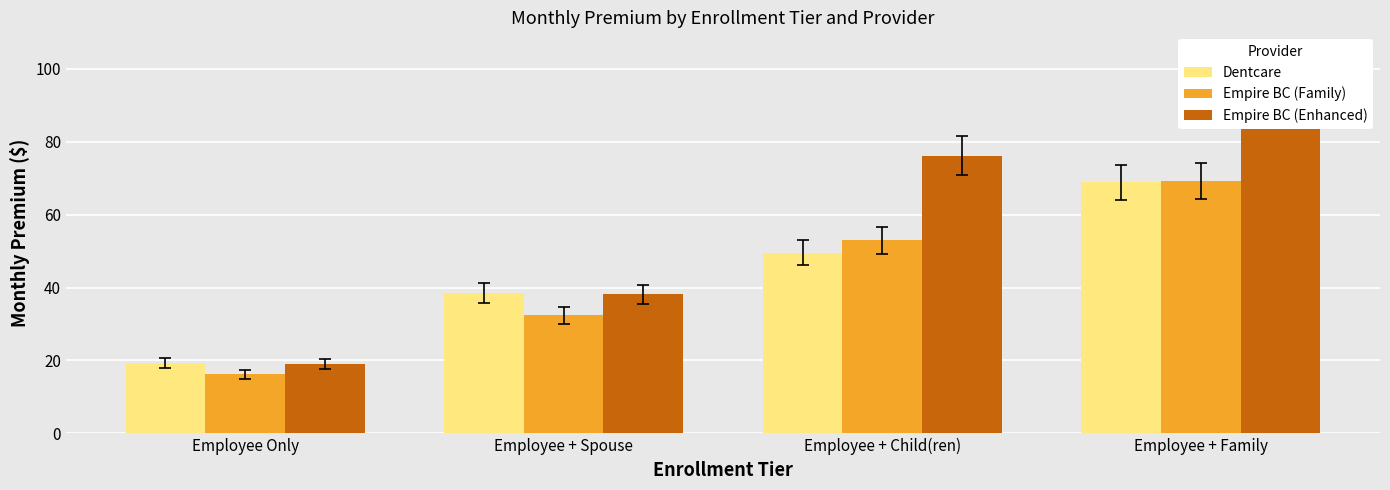

At which label is Empire BC (Enhanced) closest to 57?

Employee + Spouse